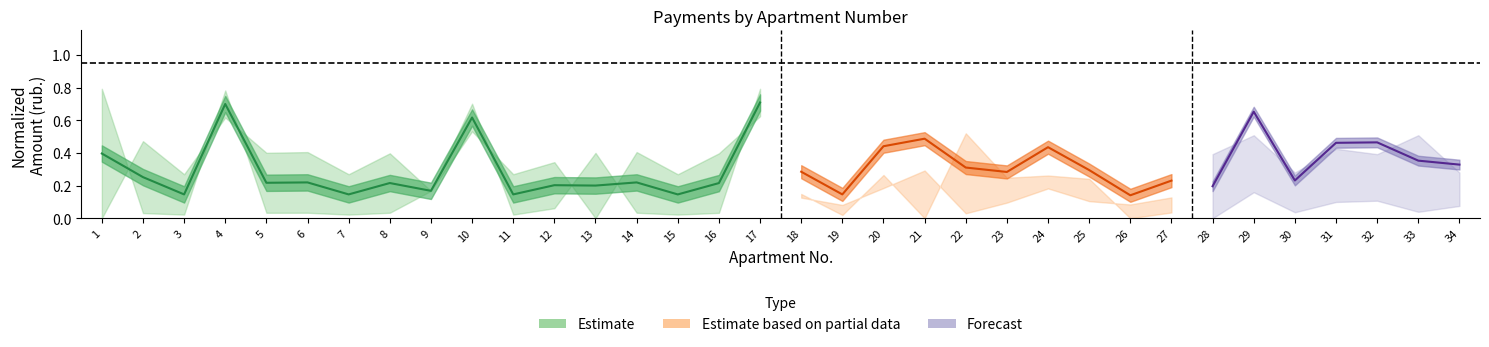

True or false: the data shows 0.2 at 8.

True